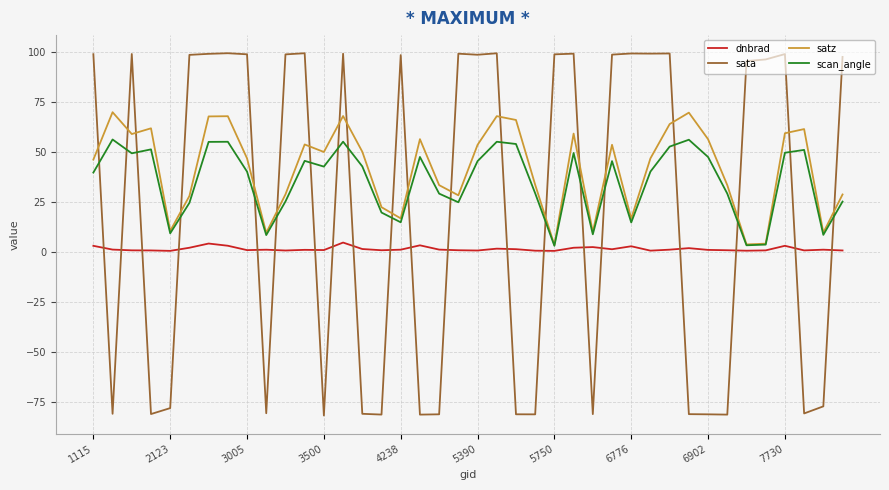

Which series has the largest range (max minus min)?

sata